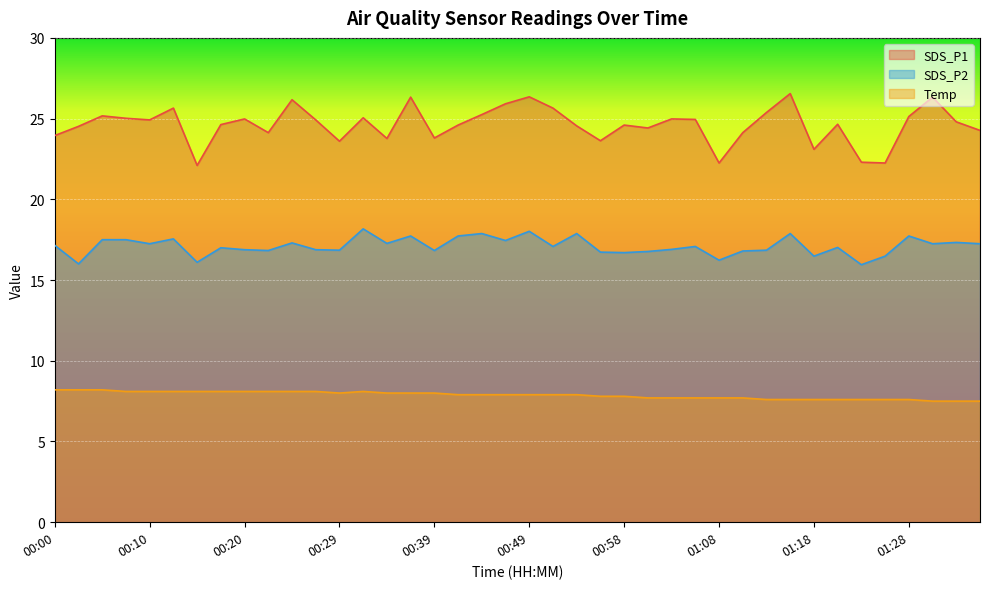

How many lines are shown in the chart?

3